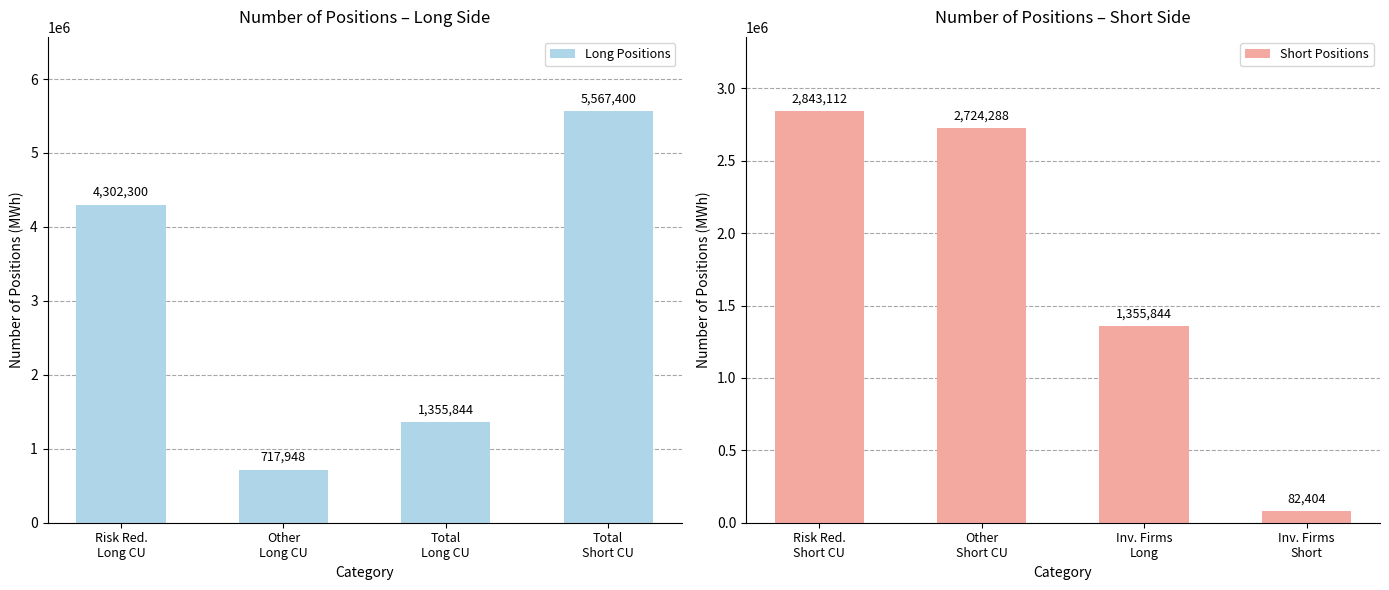

Reading left to right, what are all the values shown in this chart?

Long Positions: Risk Red.
Long CU=4302300	Other
Long CU=717948	Total
Long CU=1355844	Total
Short CU=5567400
Short Positions: Risk Red.
Short CU=2843112	Other
Short CU=2724288	Inv. Firms
Long=1355844	Inv. Firms
Short=82404